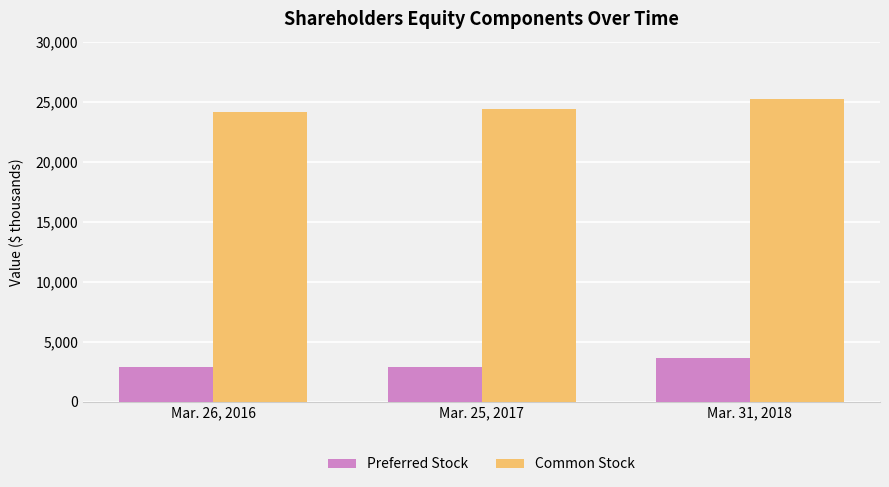

What is the smallest value displayed?

2911